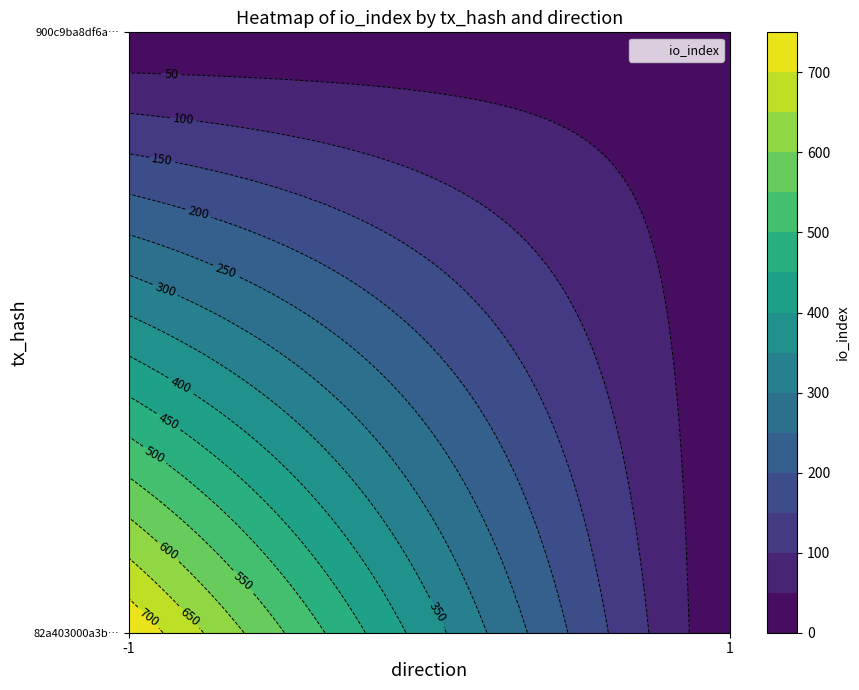

Which series changed the most between direction and io_index?

82a403000a3b7fb5cfd56197e35eb1a7fc18367